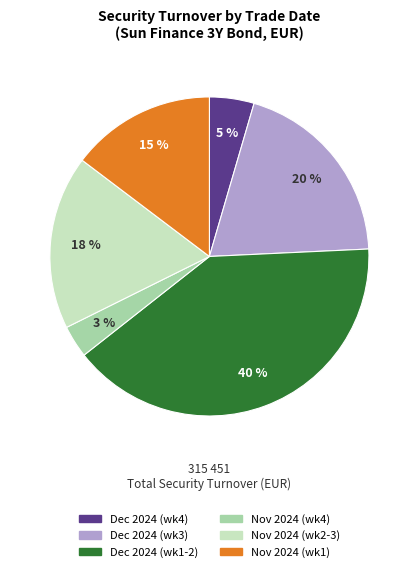

To the nearest percent, what is the difference between the largest and smallest slice percentages?

37%